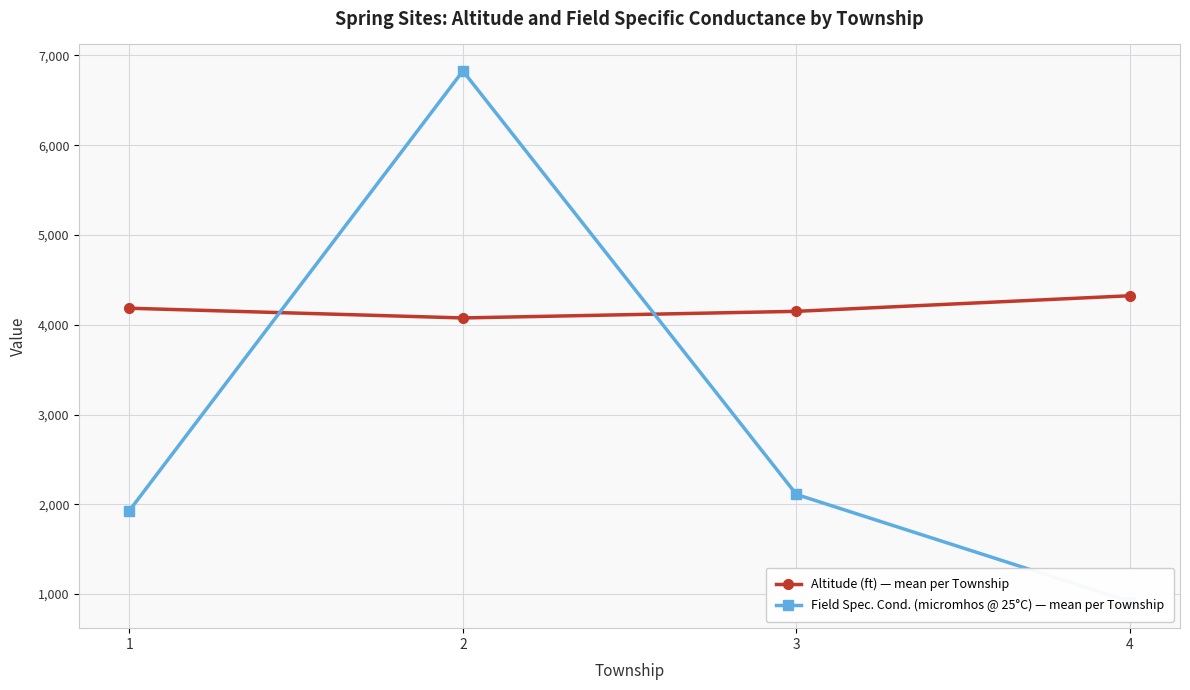

What is the maximum value shown in the chart?

6827.5